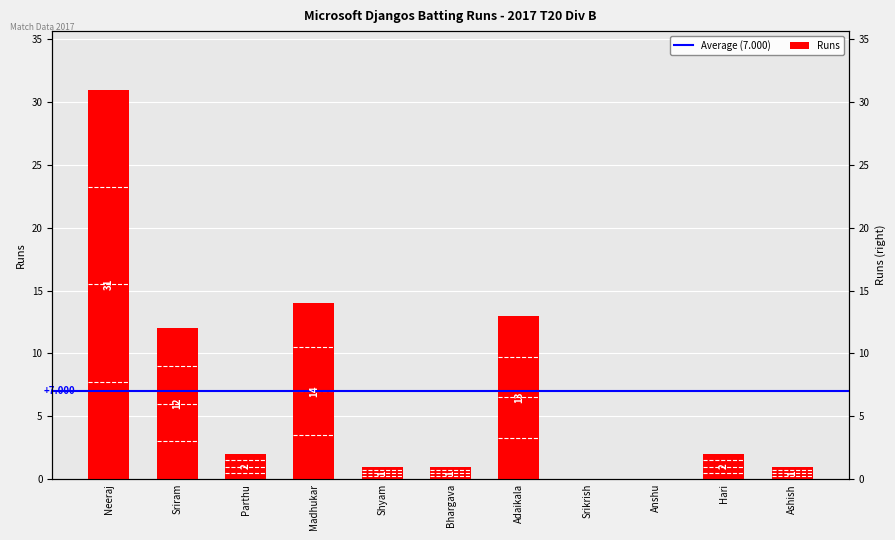

What is the difference between the maximum and minimum values?

31